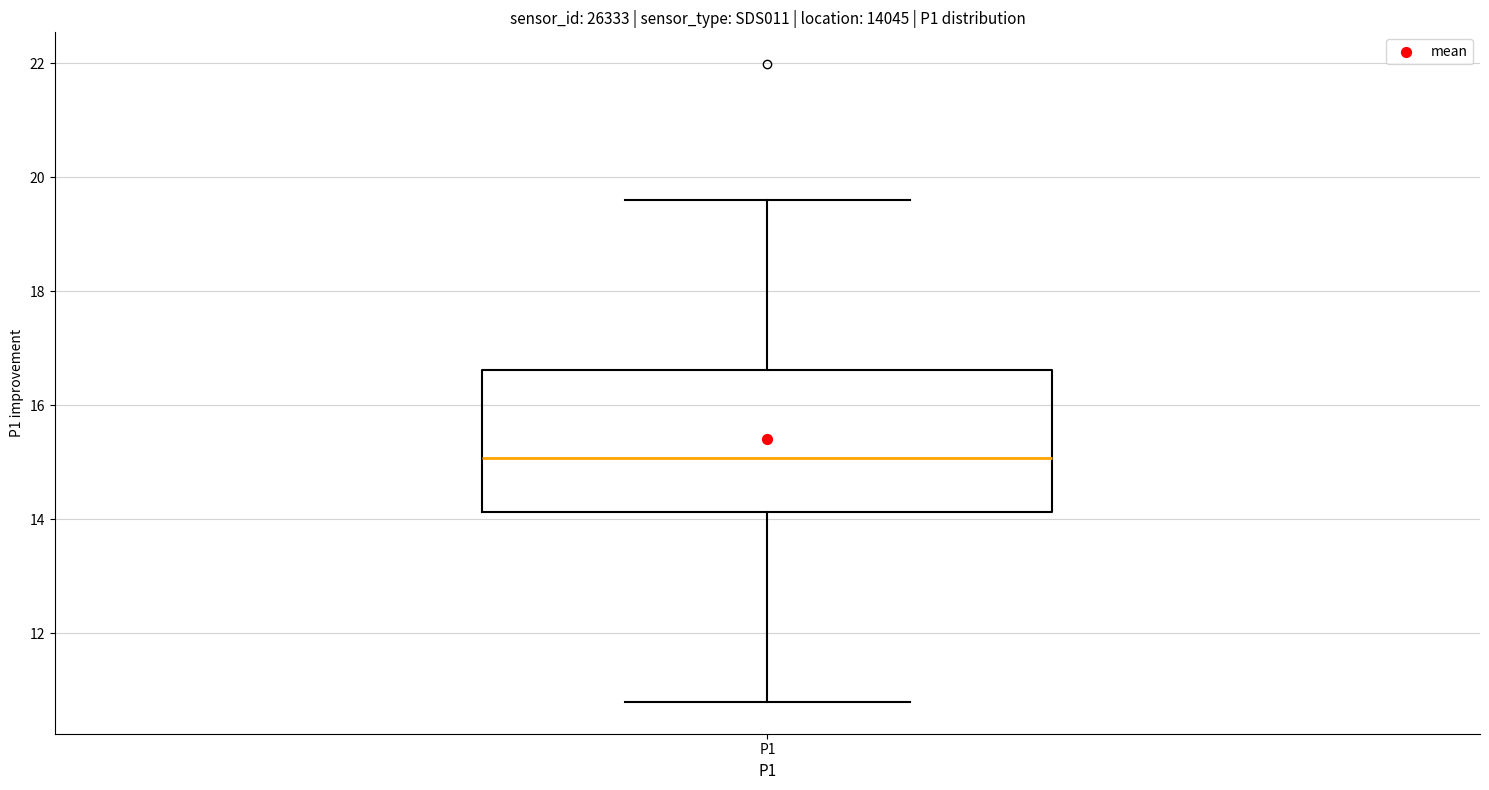

Where does the upper whisker of the box for P1 end on the y-axis? The values are not printed on the chart, so give them approximately, as read against the axis.

19.6